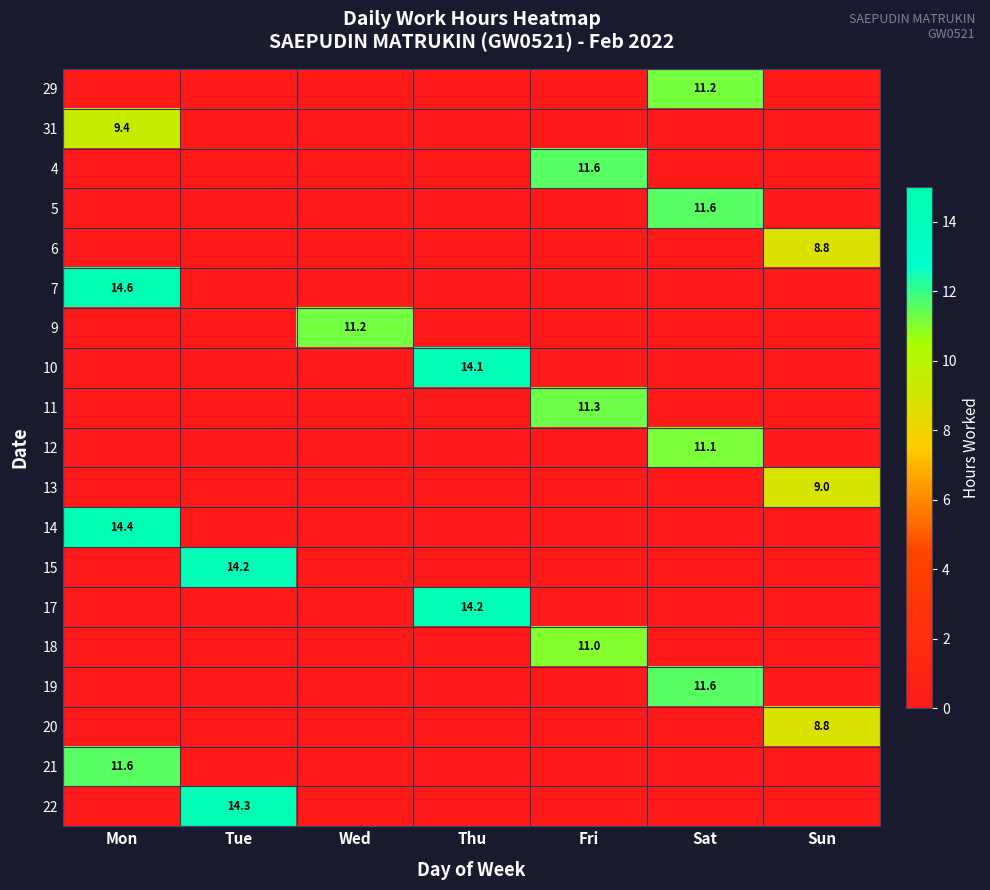

The 13 series shows 9.0 at Sun. True or false?

True